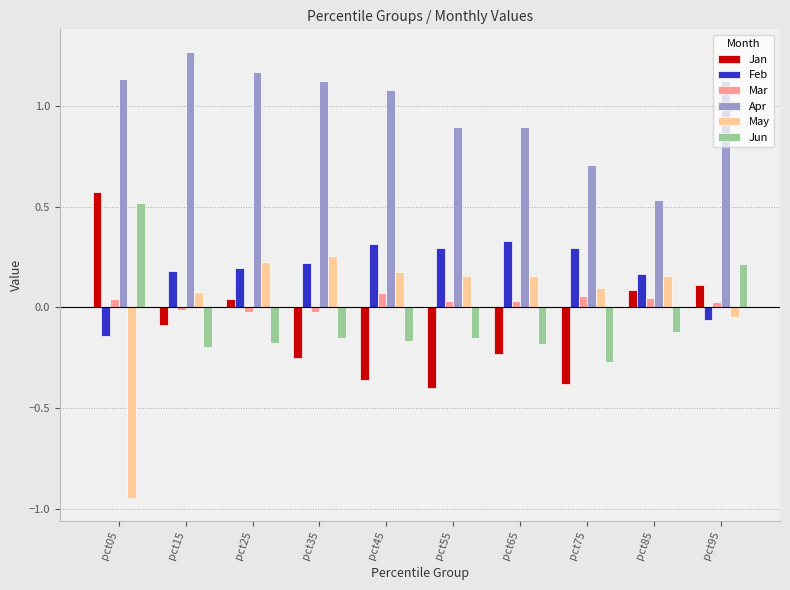

Does the chart contain any negative values?

Yes